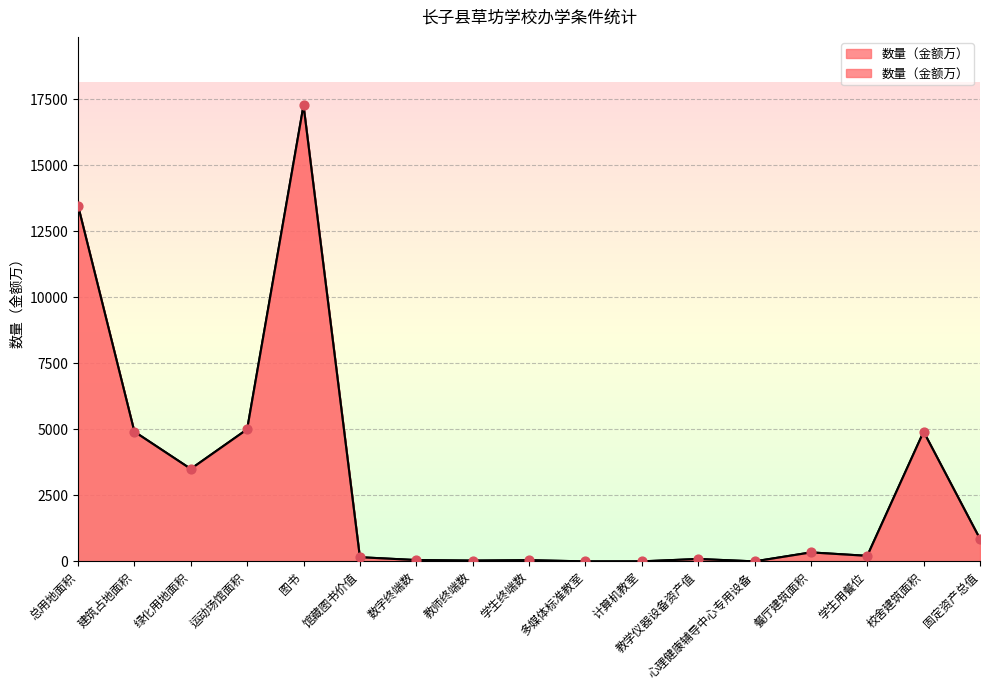

What is the change in value from 餐厅建筑面积 to 固定资产总值?

+510.0